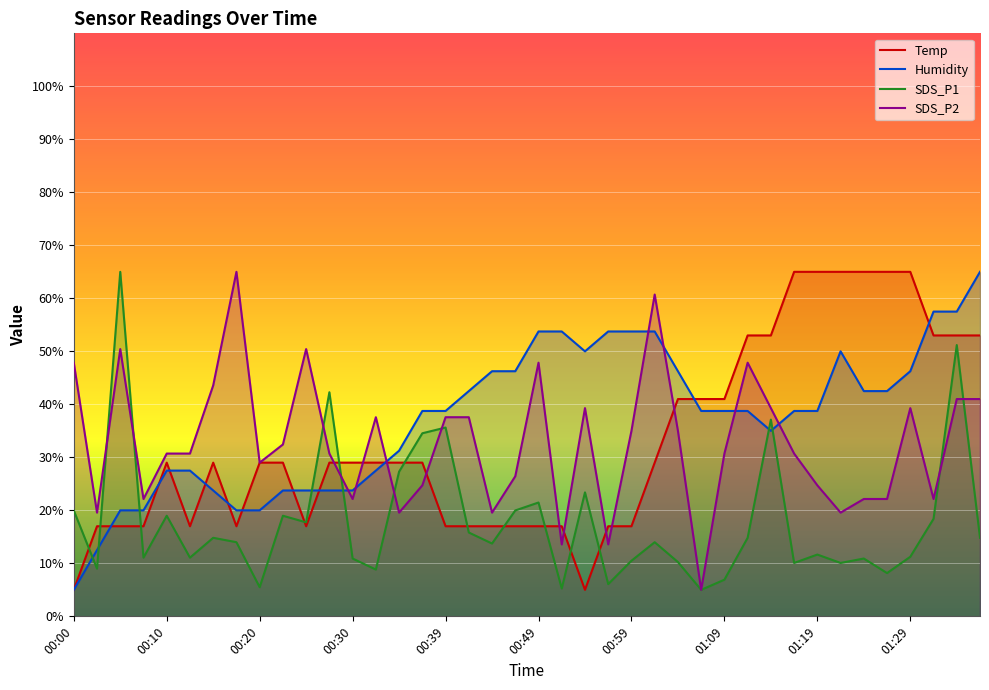

Count the number of data series in this chart.

4